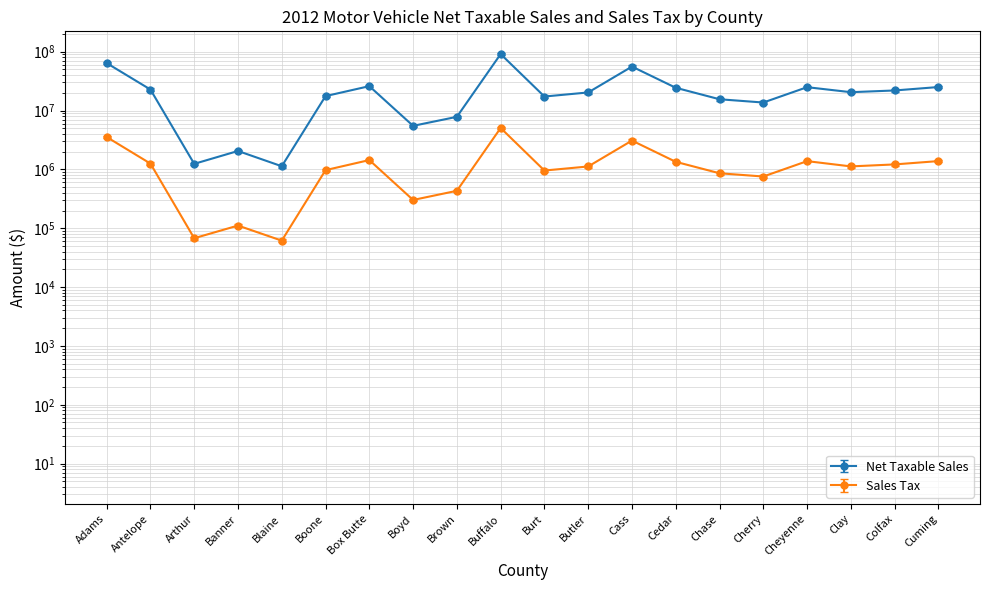

True or false: Net Taxable Sales and Sales Tax cross at least once.

False